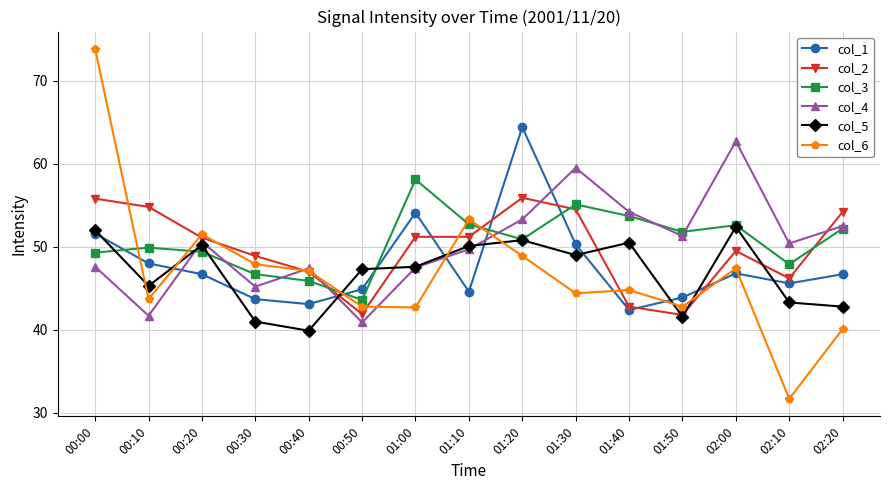

How many values in the col_1 series exceed 46?

8